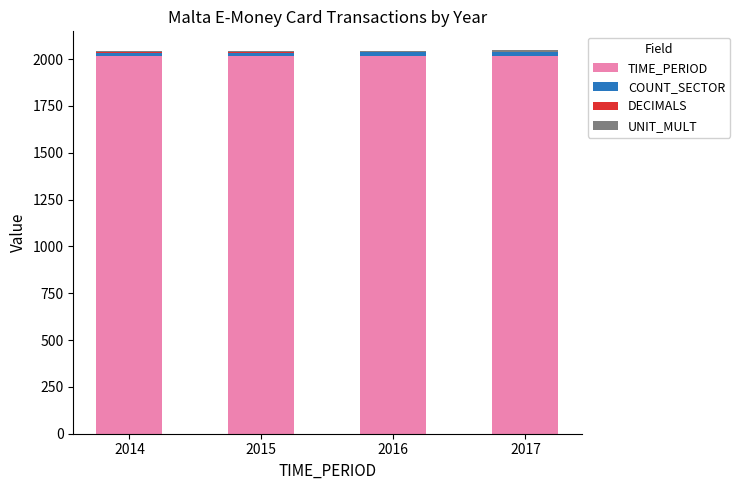

True or false: TIME_PERIOD has a value of 2016 at 2016.

True